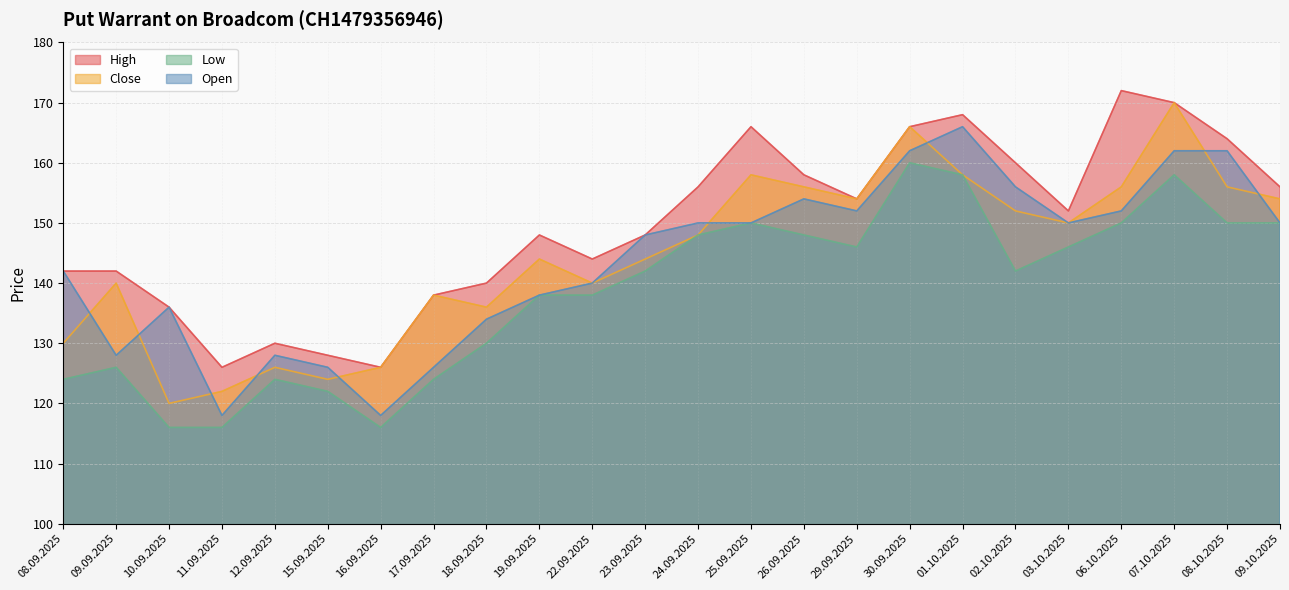

Which series has the widest spread of values?

Close